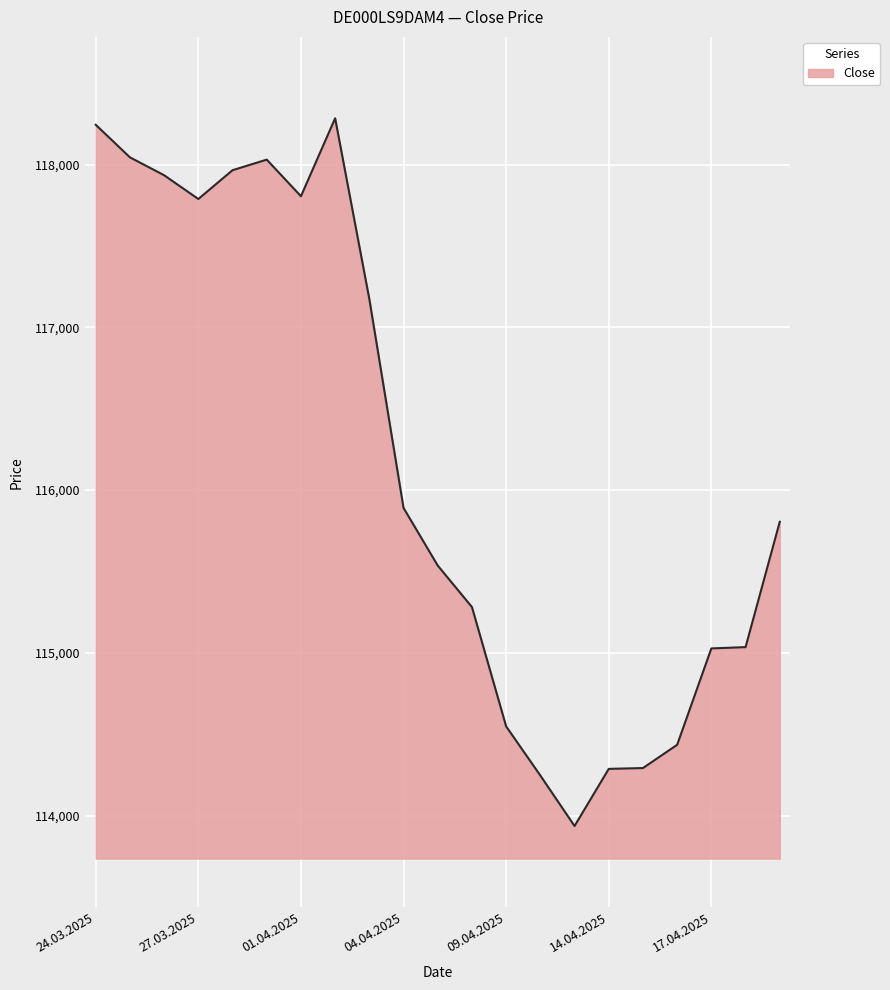

What is the average value?

116171